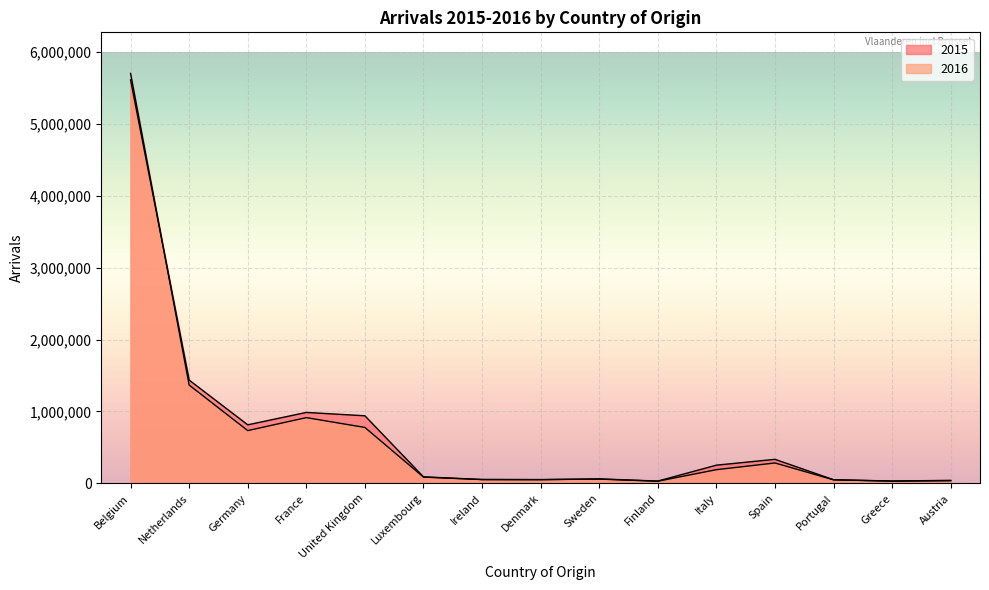

Which series has the largest range (max minus min)?

2016